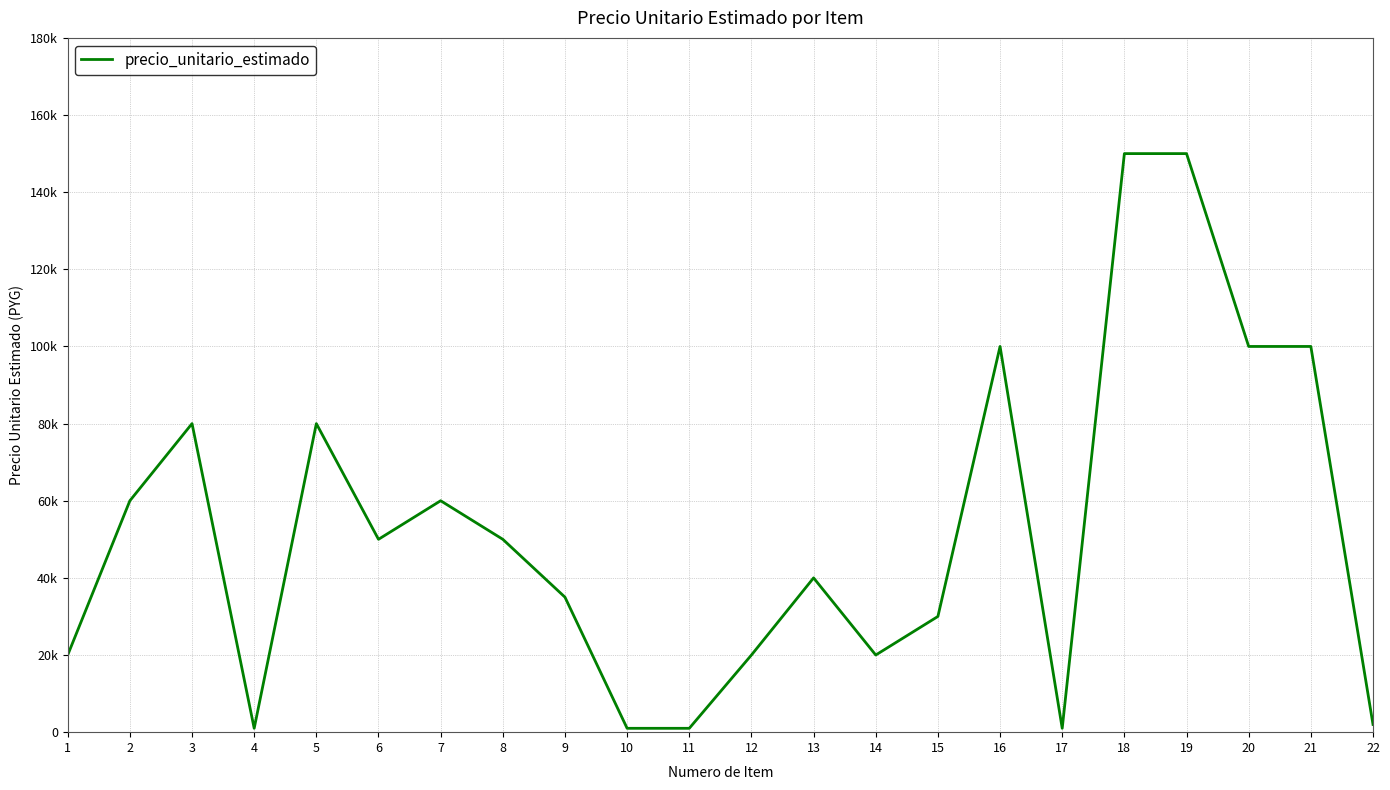

True or false: the data has more than 2 interior local peaks.

True